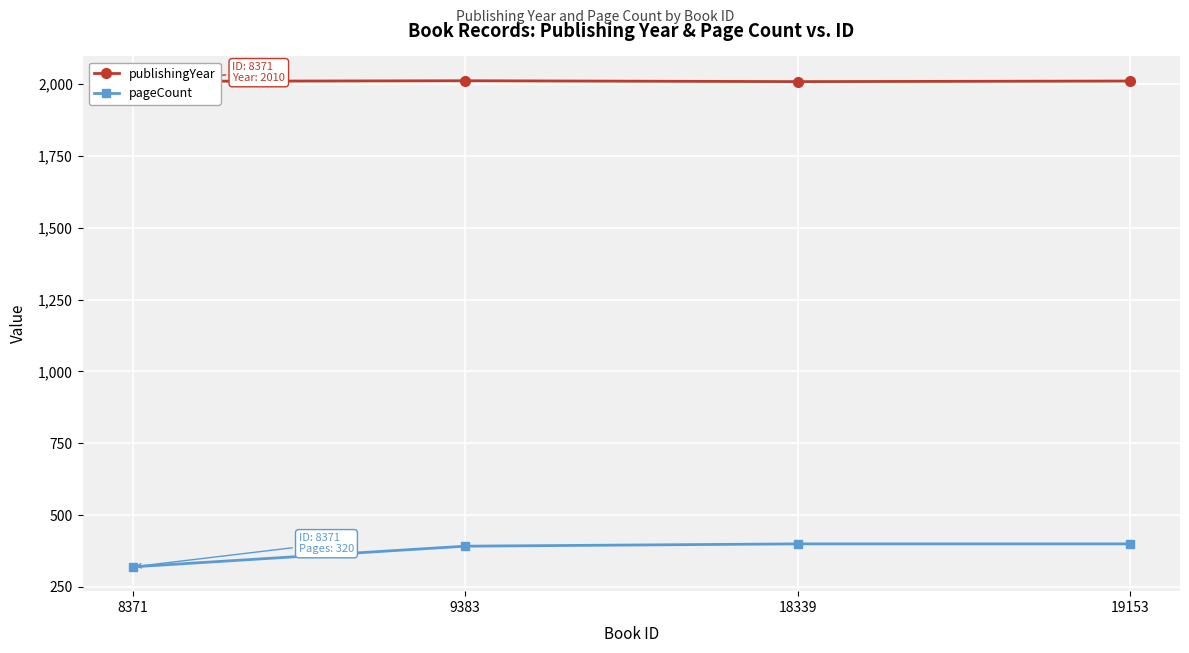

Which label corresponds to the smallest value in the chart?

8371